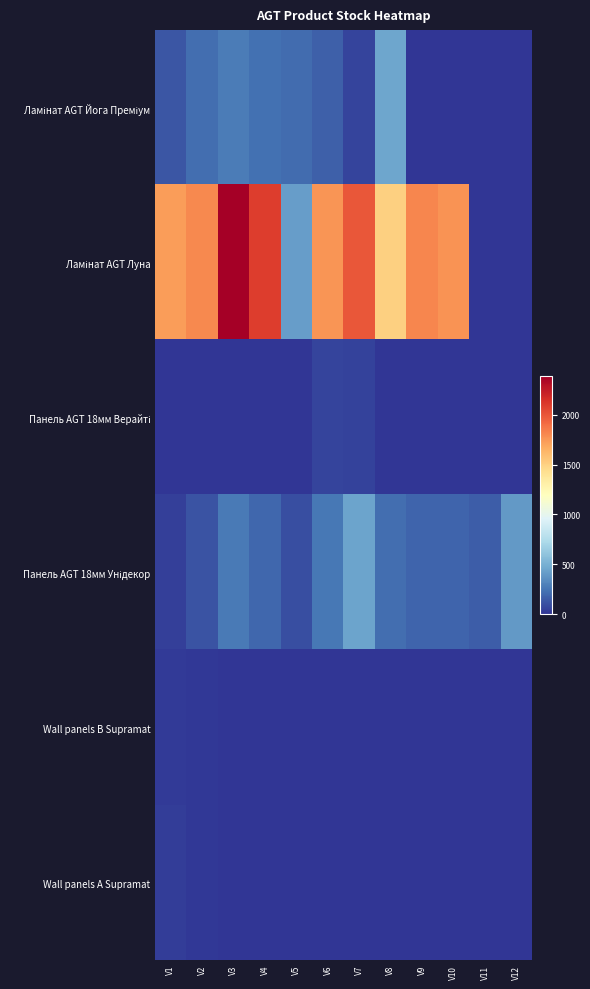

Which series has the largest range (max minus min)?

Ламінат AGT Луна